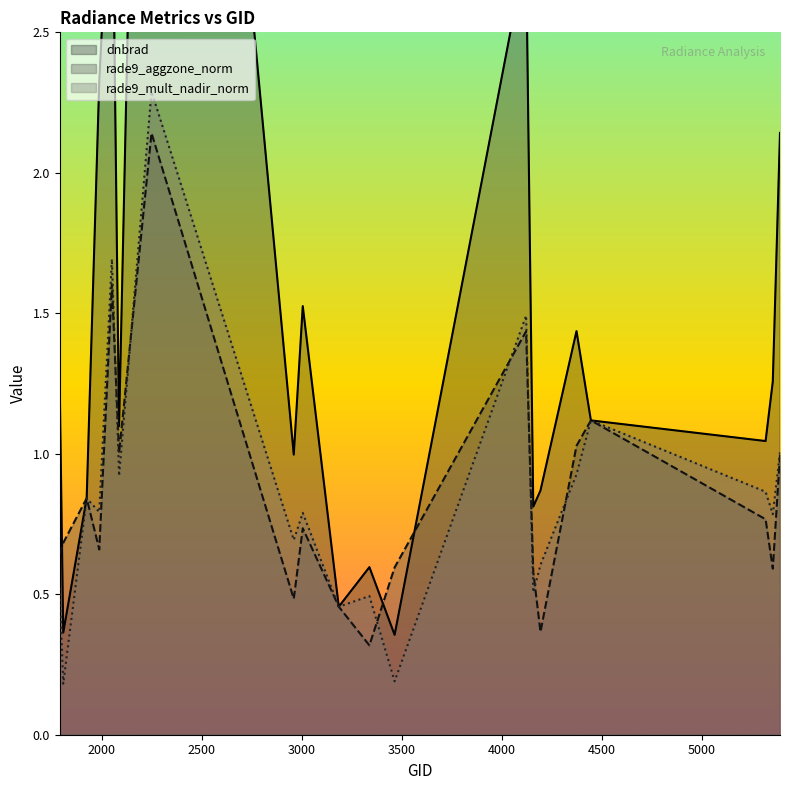

What is the lowest value of the rade9_mult_nadir_norm series?

0.2